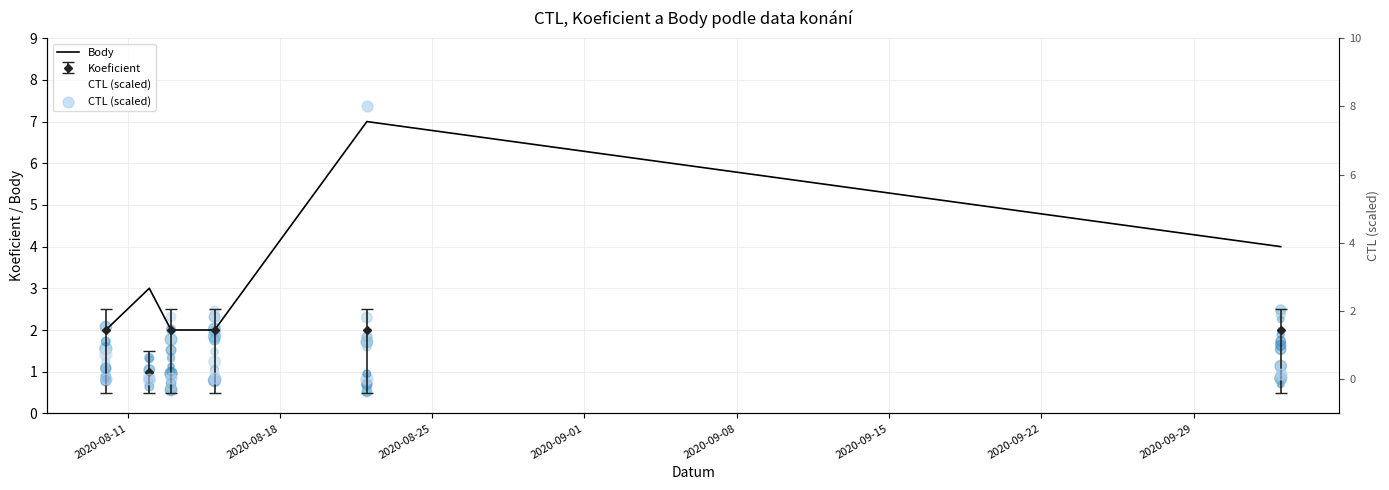

Which series has the largest Y range (max minus min)?

CTL (scaled)